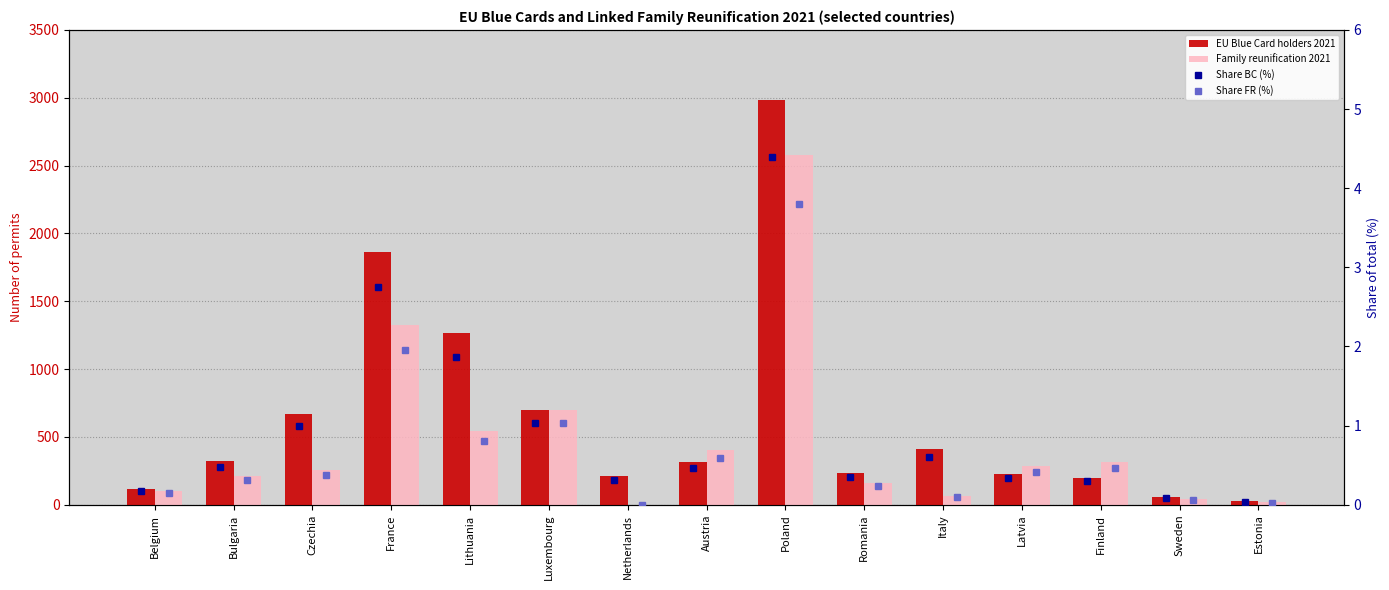

What is the average value of the Share BC (%) series?

0.9